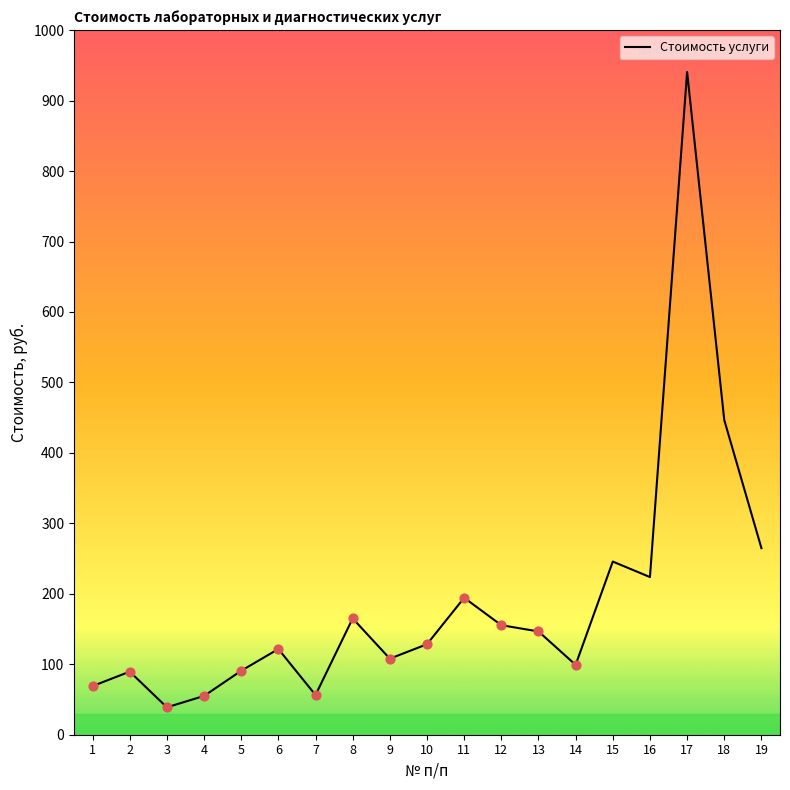

Which has a higher value, 3 or 16?

16